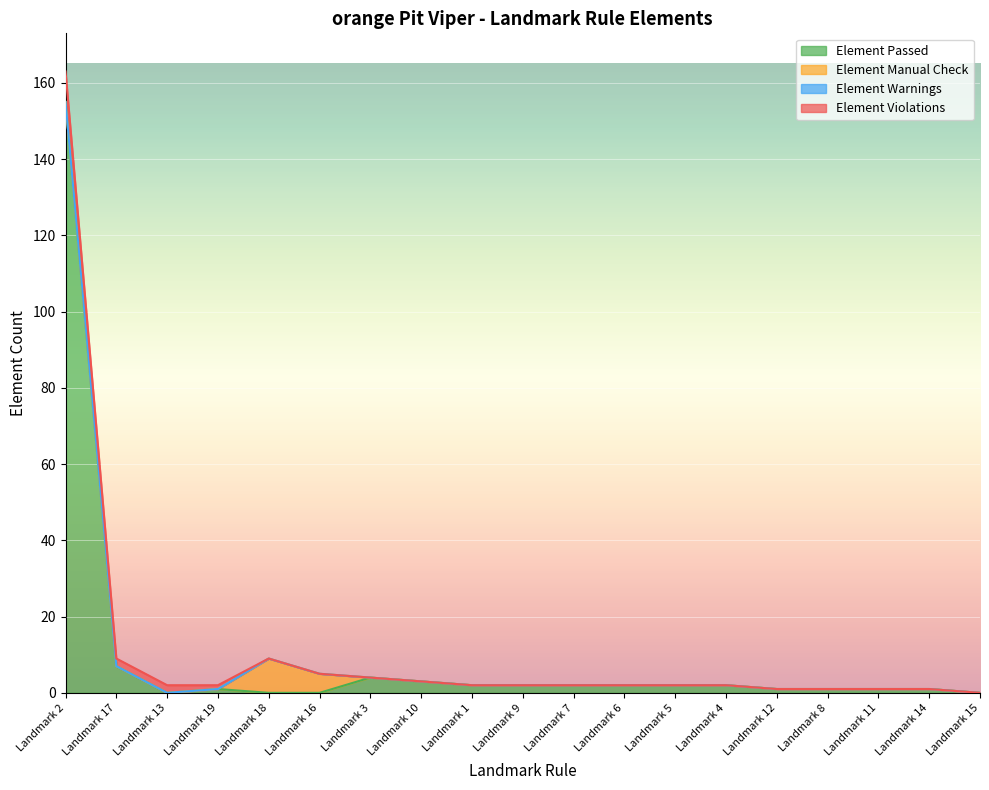

How many values in Element Violations are above zero?

4